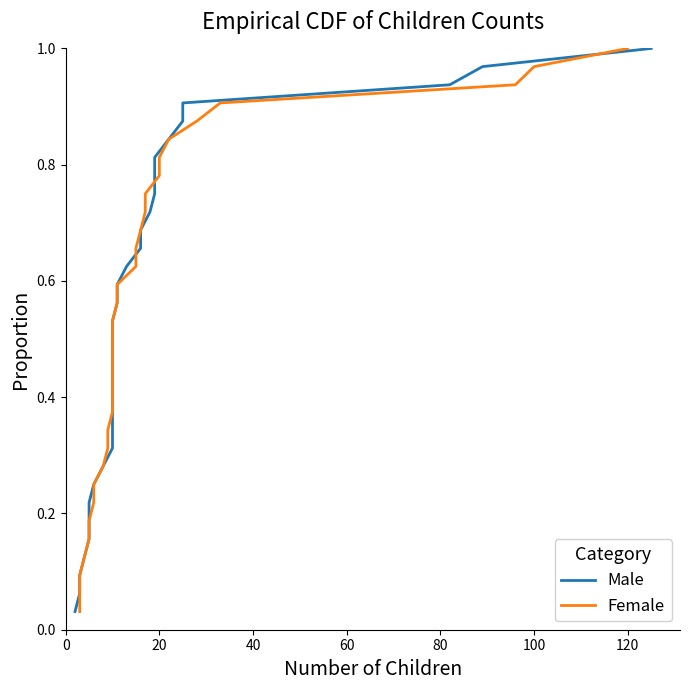

What is the label of the 5th point from the left?

80